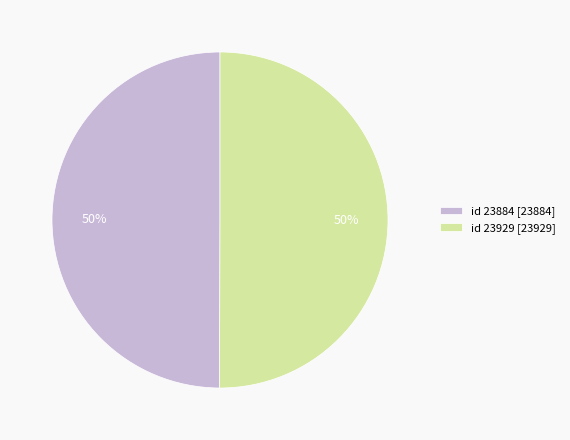

What percentage is the id 23929 [23929] slice, to the nearest percent?

50%